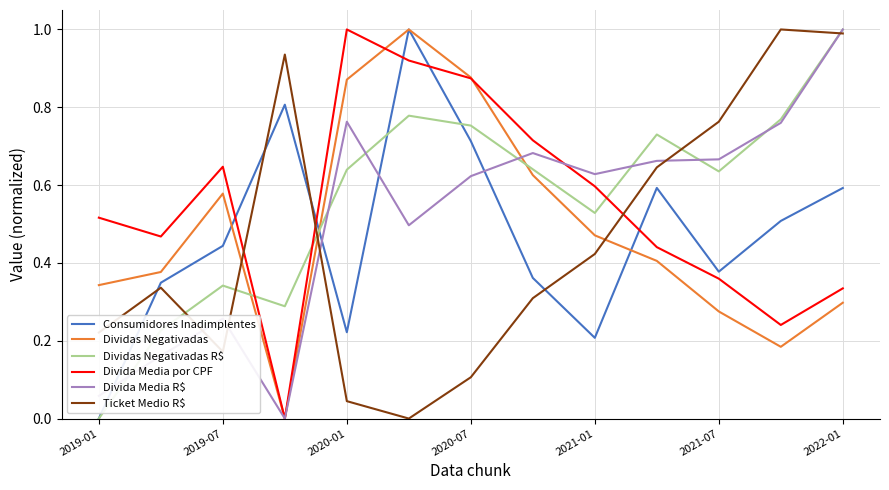

What is the greatest value displayed?

1.0